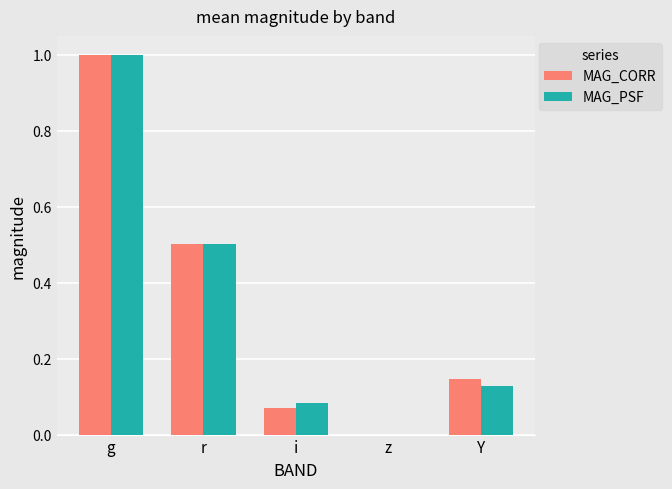

Where is MAG_PSF nearest to the value 0?

z